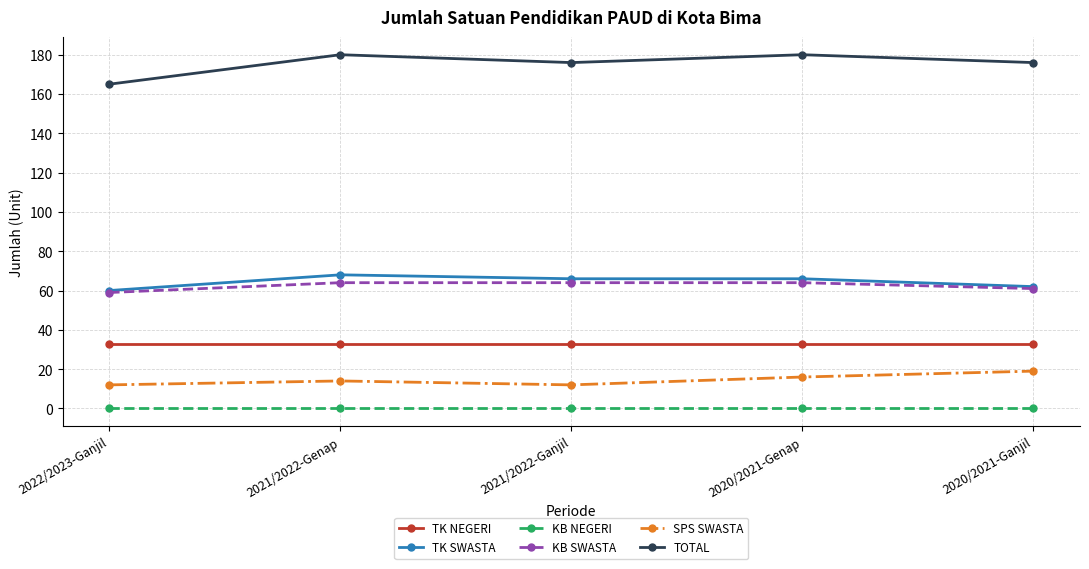

True or false: KB SWASTA and TK NEGERI cross at least once.

False